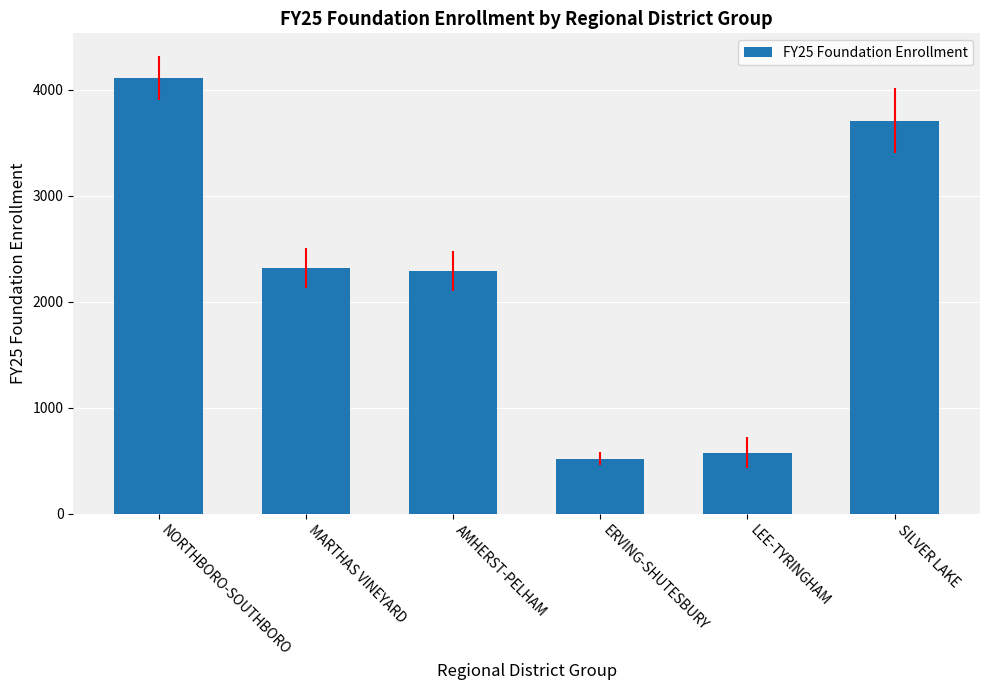

Approximately how many times larger is the value at AMHERST-PELHAM compared to LEE-TYRINGHAM?

4.0